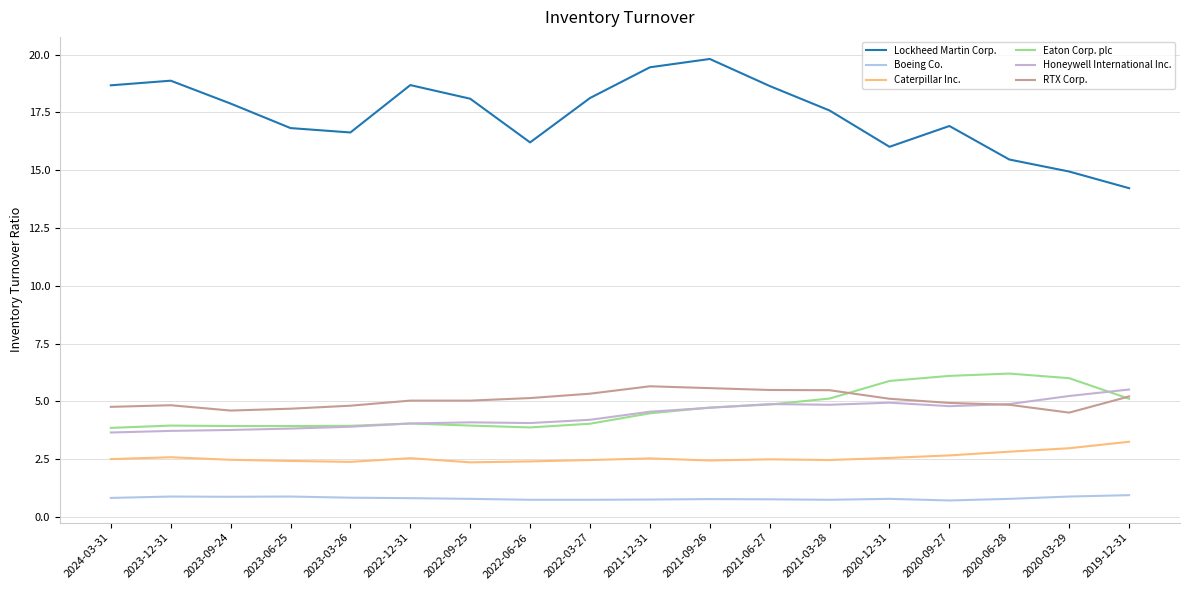

How many data points does each series have?

18